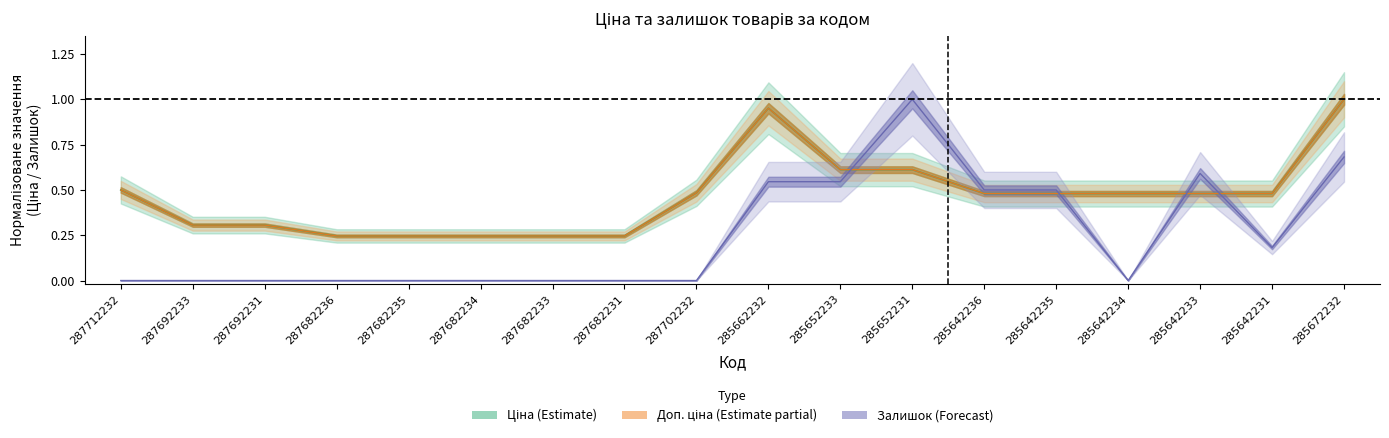

How many lines are shown in the chart?

3